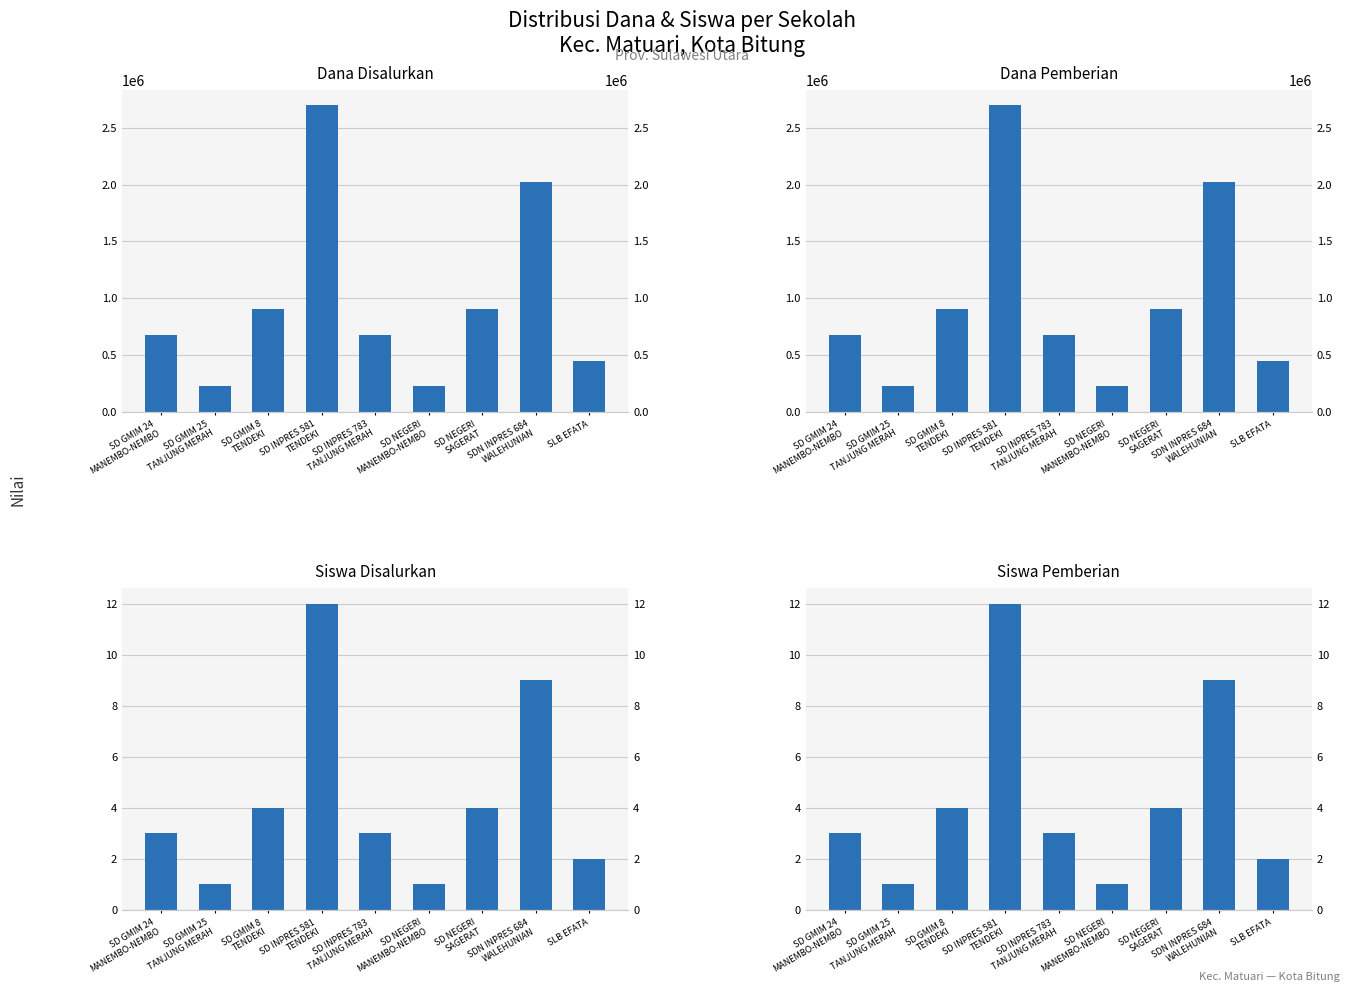

Which series has the largest range (max minus min)?

Dana Disalurkan